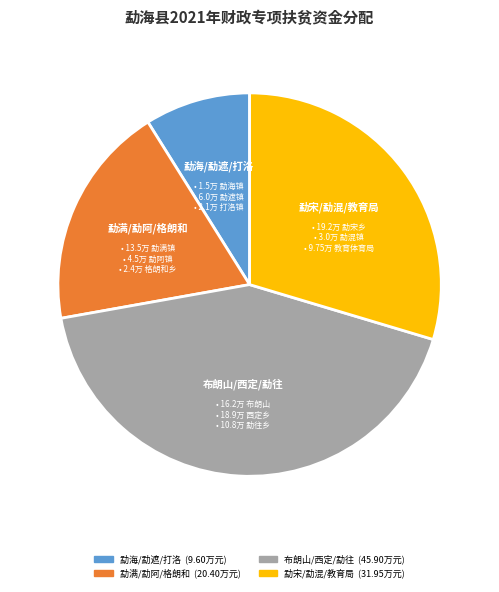

Is there a majority slice in this chart?

No